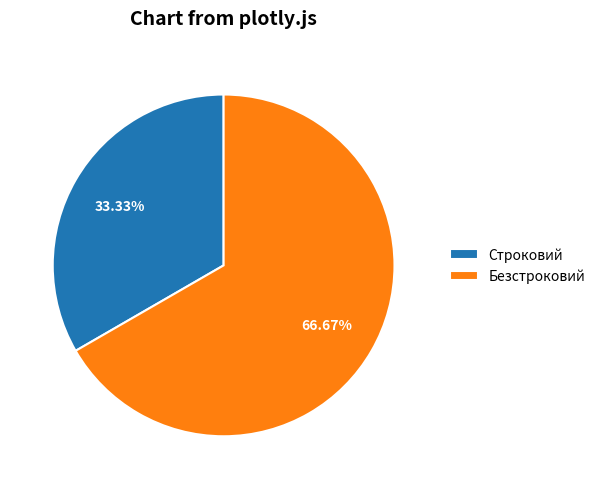

True or false: Строковий accounts for 47% of the total.

False